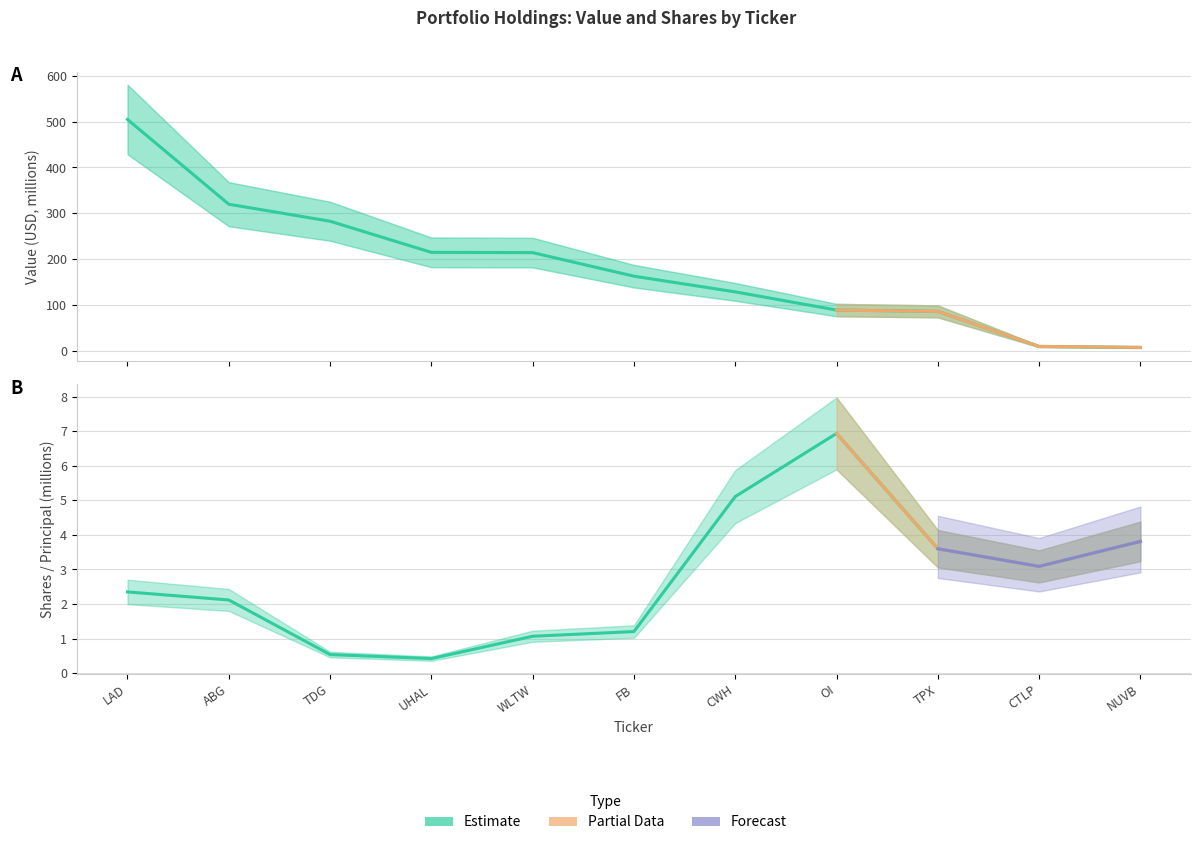

At how many categories does at least one series exceed 362?

1